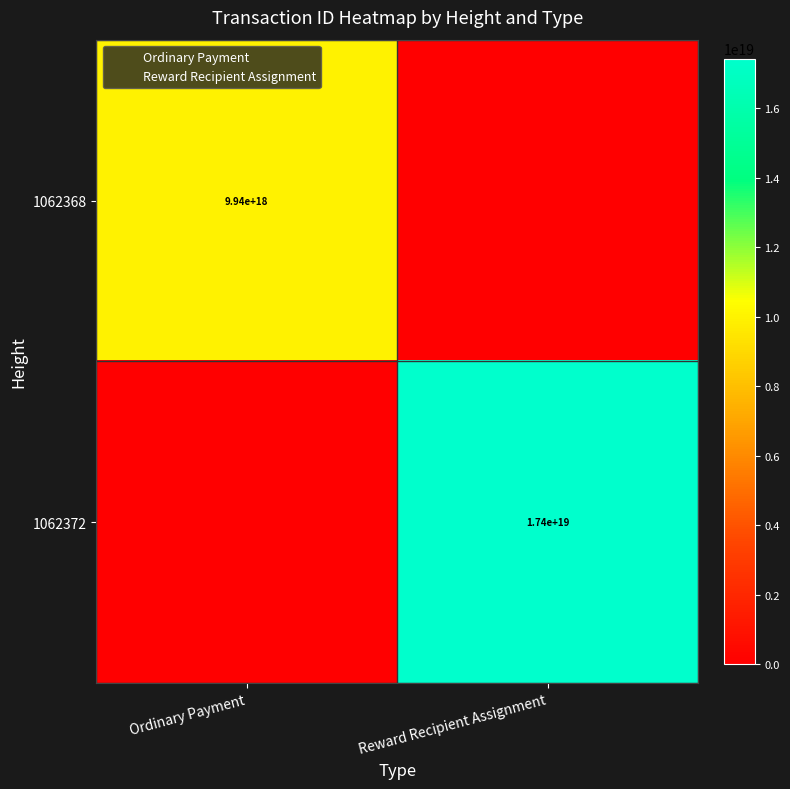

How many values in the 1062372 series are below 17432836895702349824?

1